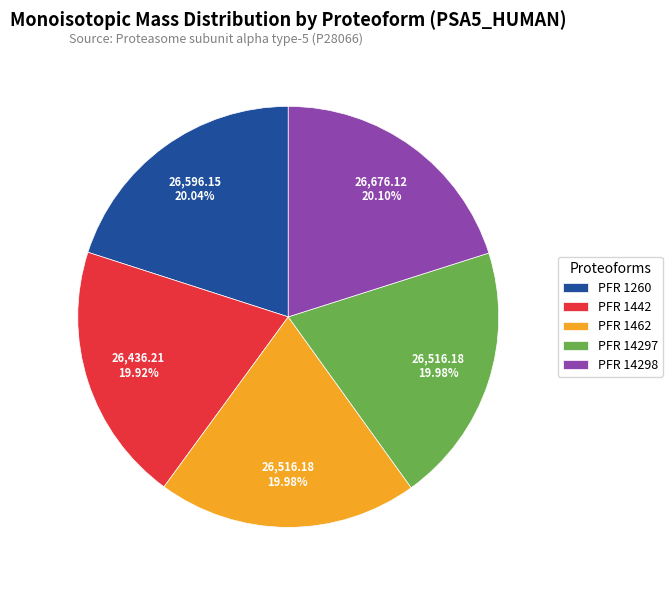

Do PFR 14297 and PFR 1442 together represent more than half of the pie?

No